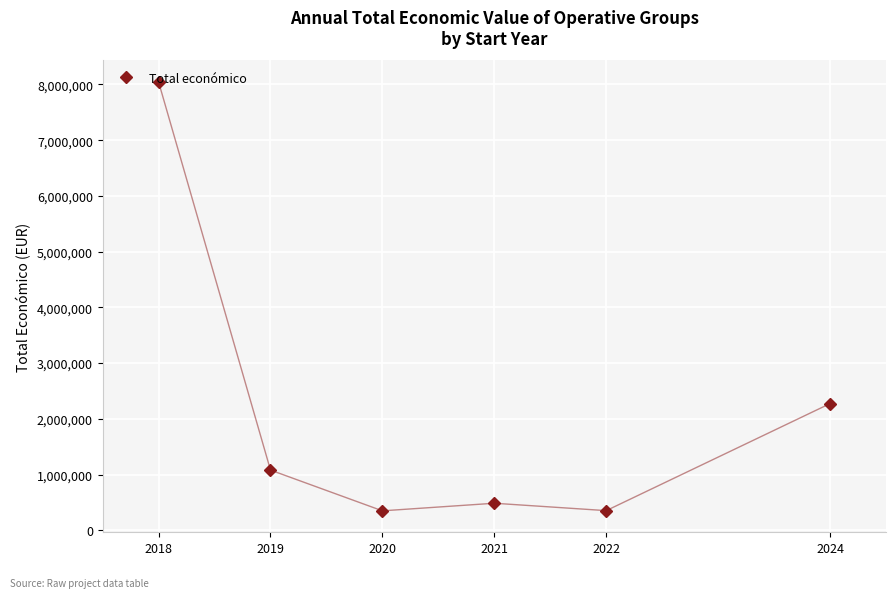

Read the value at 2019, to the nearest 10.

1080140